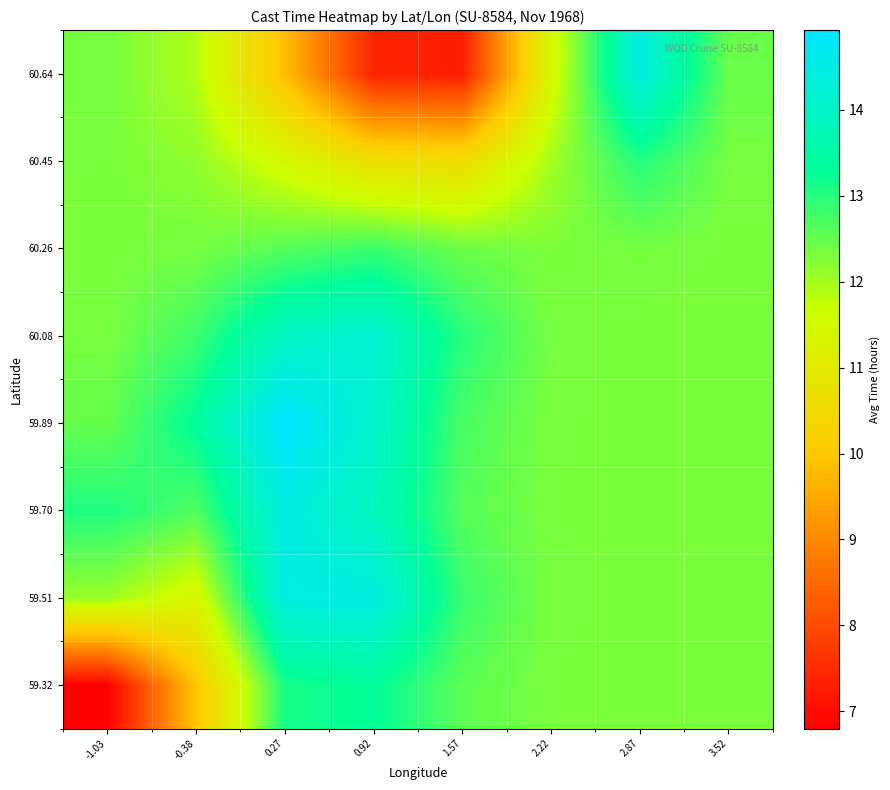

How many distinct data groups are displayed?

8